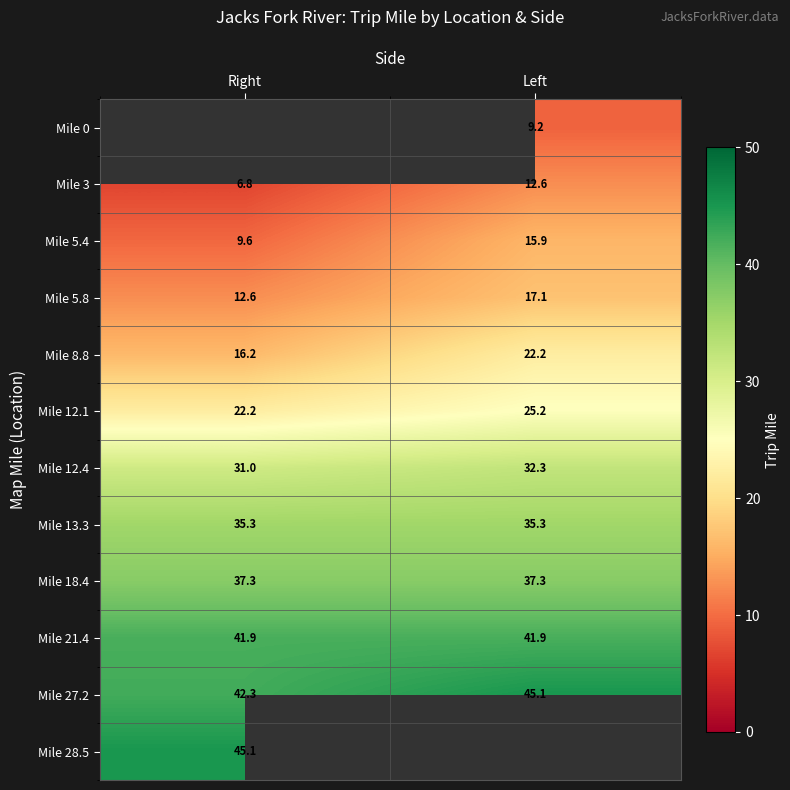

The value of Mile 12.1 at Right is 22.2. True or false?

True